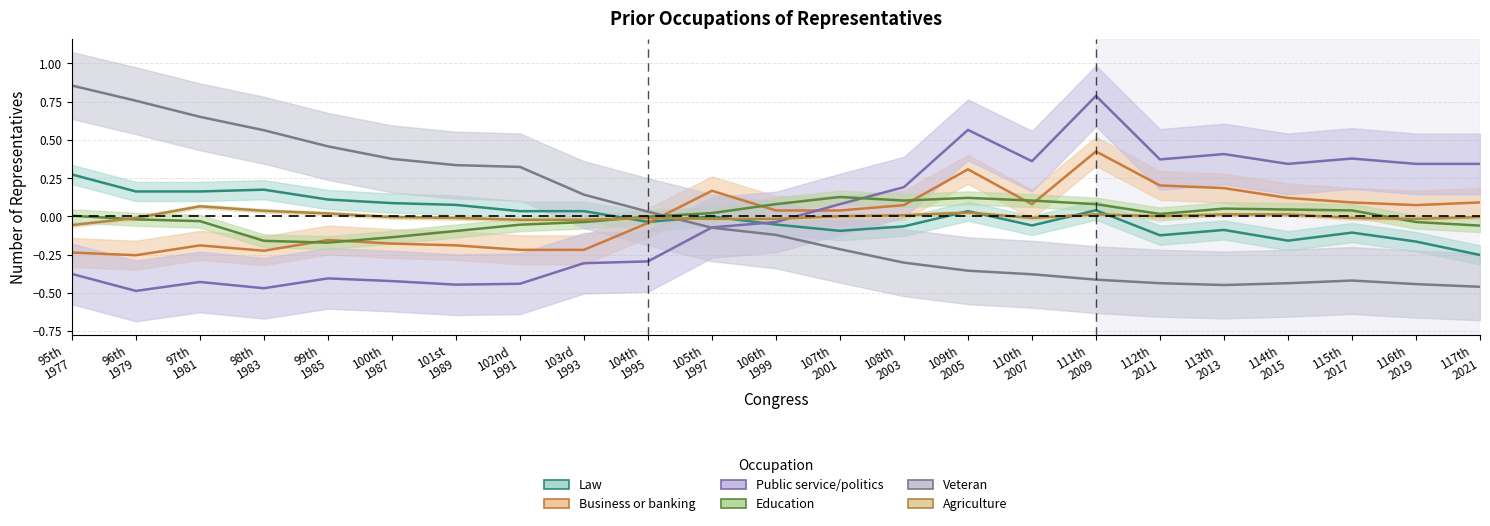

What is the greatest value displayed?

0.9